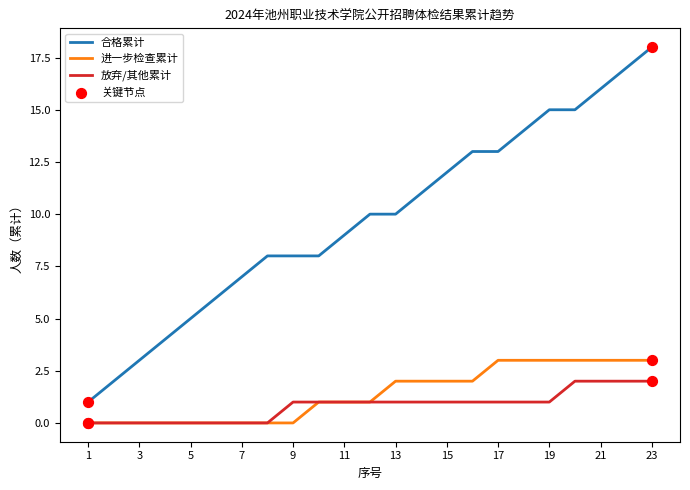

Which series has the widest spread of values?

合格累计